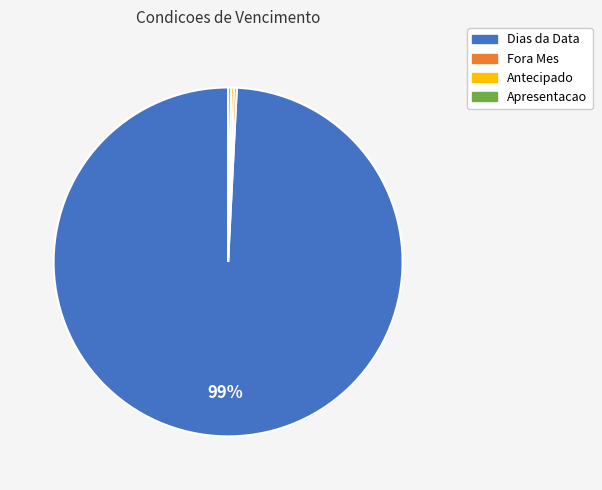

To the nearest percent, what is the average slice percentage?

25%